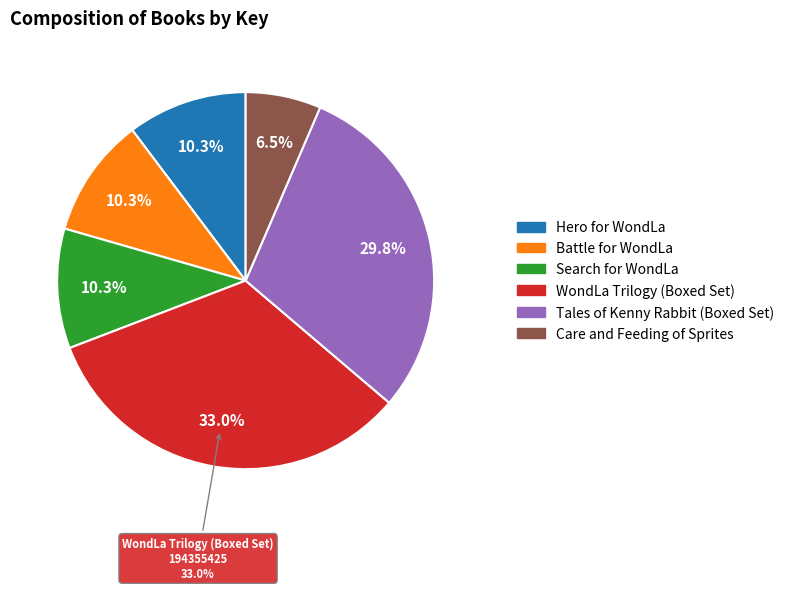

Is there a majority slice in this chart?

No